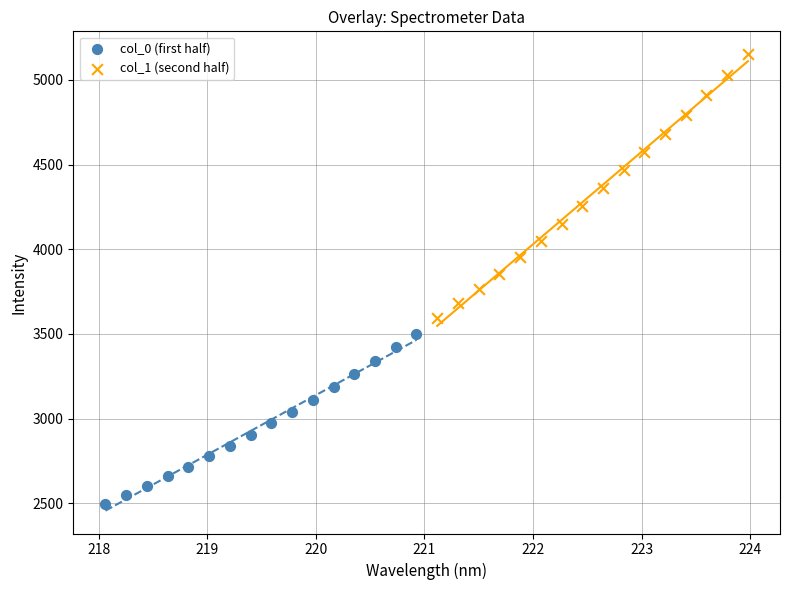

Which series contains the lowest Y value?

col_0 (first half)